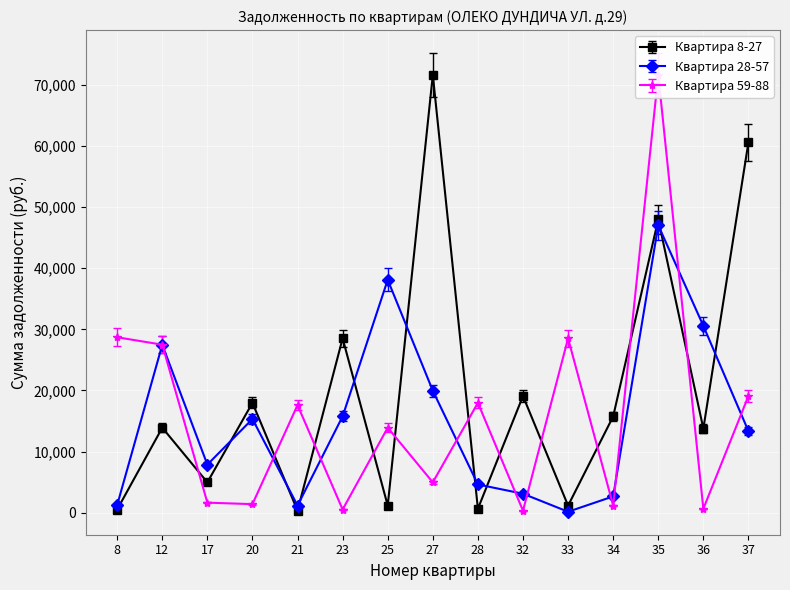

What is the value of the Квартира 28-57 point at the 4th from the left?

15322.8